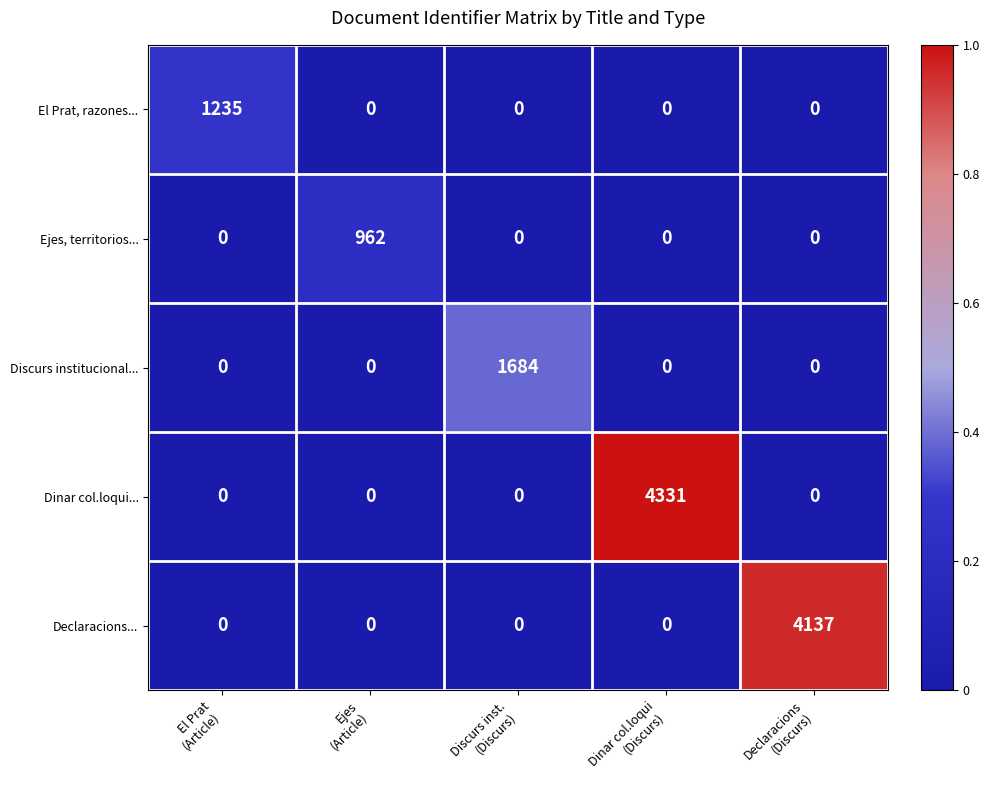

What is the difference between the maximum and minimum values in the Dinar col.loqui... series?

4331